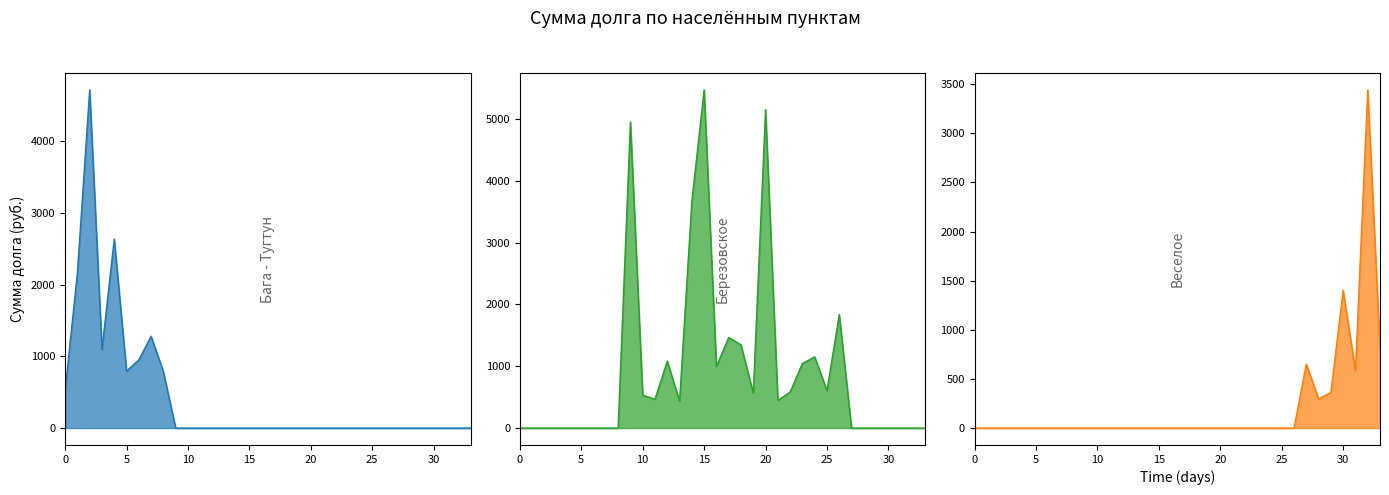

Where is the first local minimum for Березовское?

12